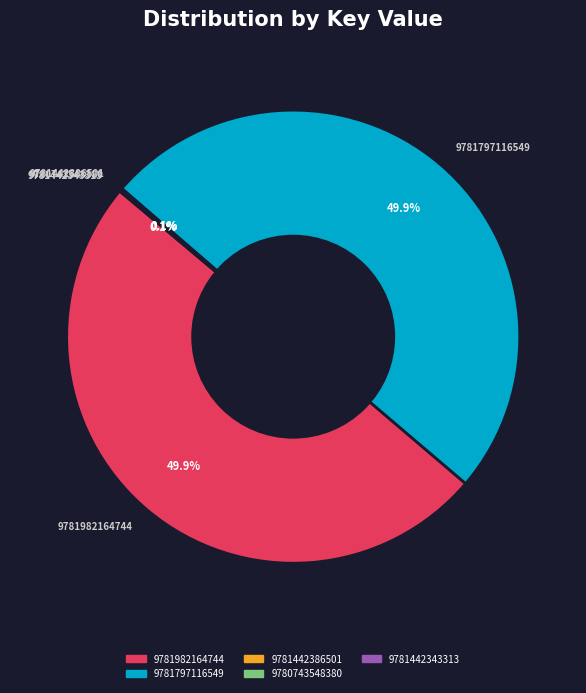

What is the ratio of the value at 9781797116549 to the value at 9781982164744?

1.0